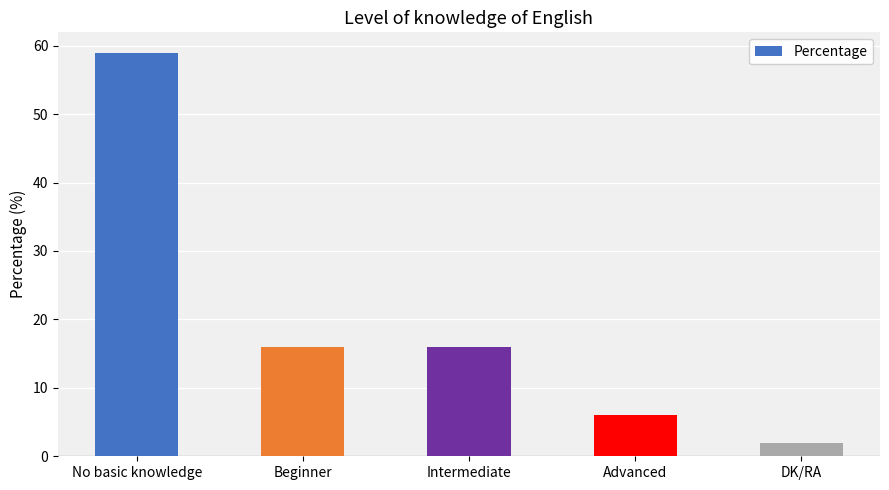

What is the difference between the maximum and second lowest values?

53